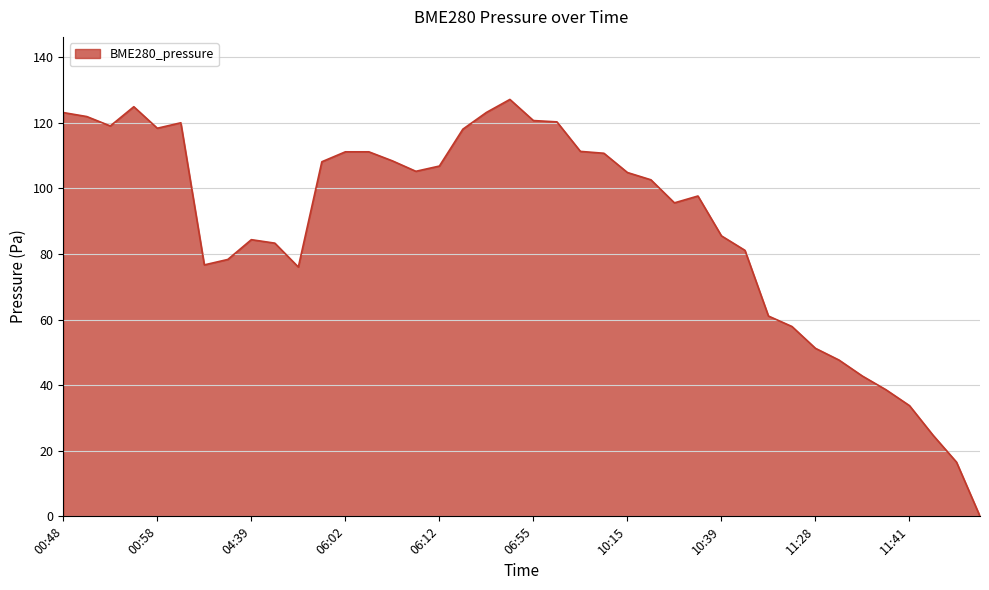

What is the maximum value shown in the chart?

127.1